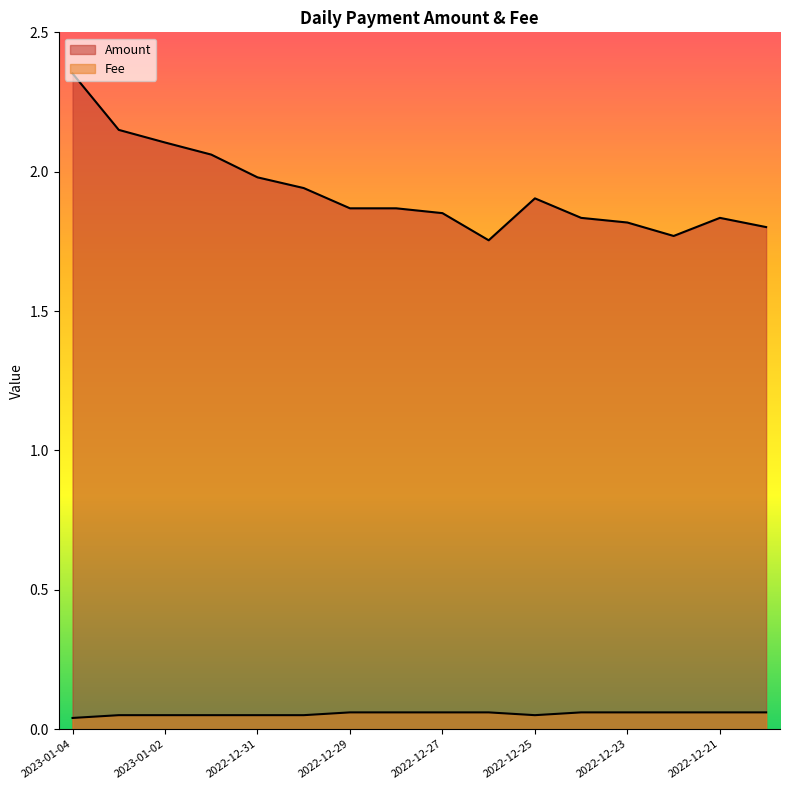

The Amount series shows 1.8 at 2022-12-19. True or false?

True